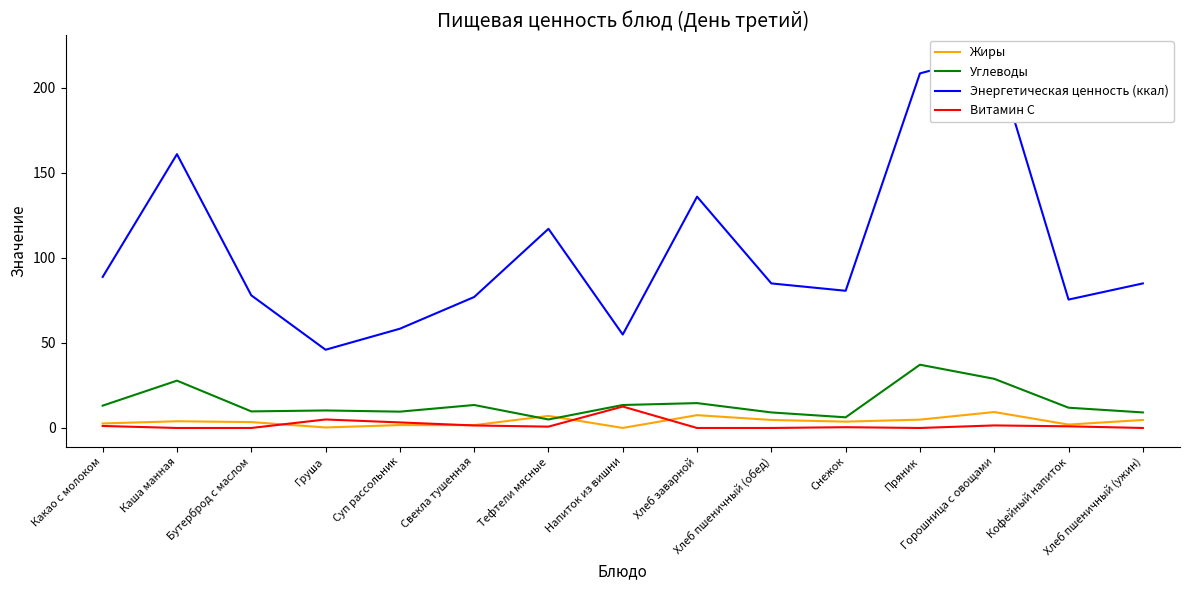

The value of Жиры at Хлеб заварной is 7.5. True or false?

True